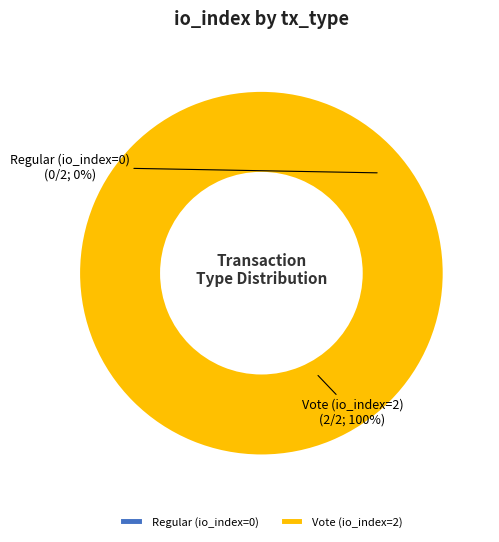

Count the number of slices in the pie.

2